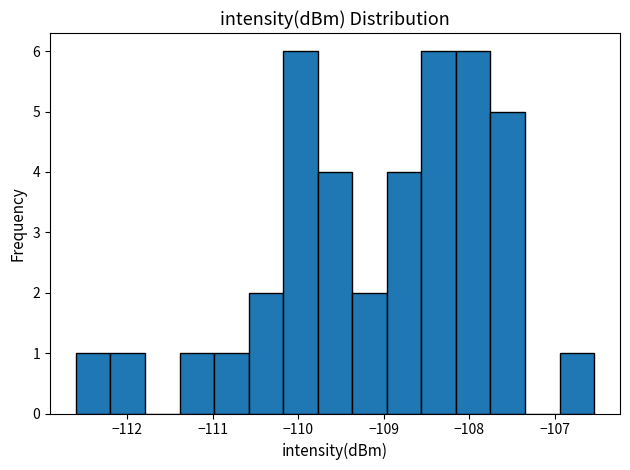

How tall is the bar that spans -109.8 to -109.4 on the x-axis? Neither the bar edges nor the heights are printed on the chart, so give them approximately, as read against the axes.

4